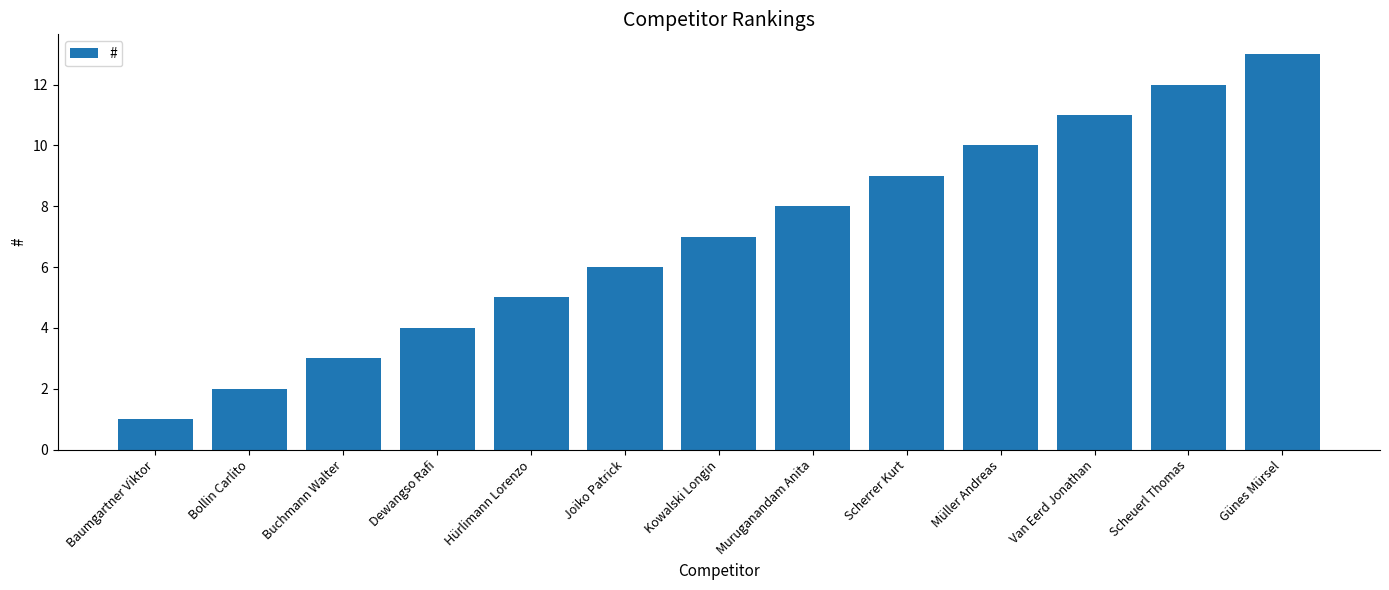

What is the value of the 13th bar from the left?

13